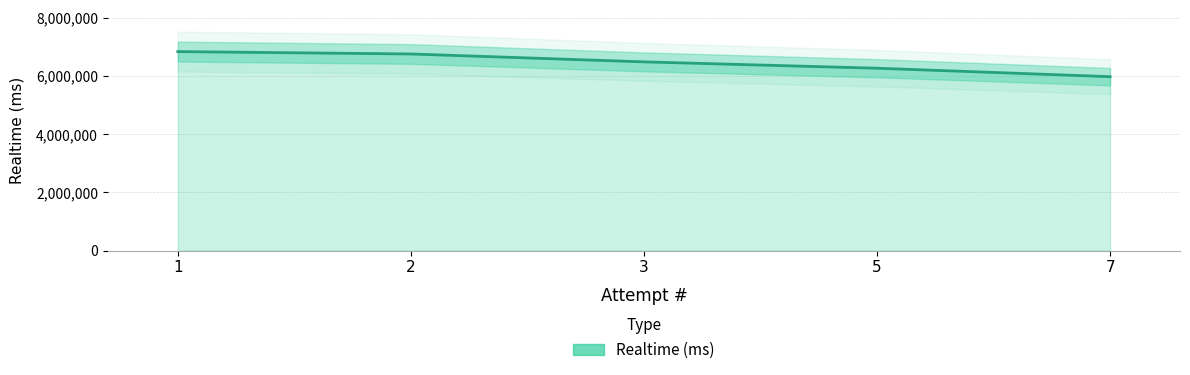

Count the number of categories in the chart.

5